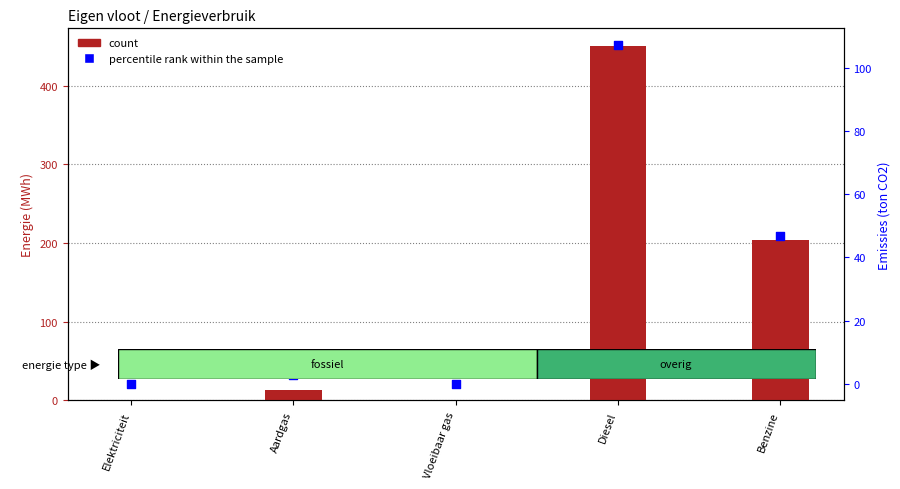

Which series has the largest total across all categories?

count